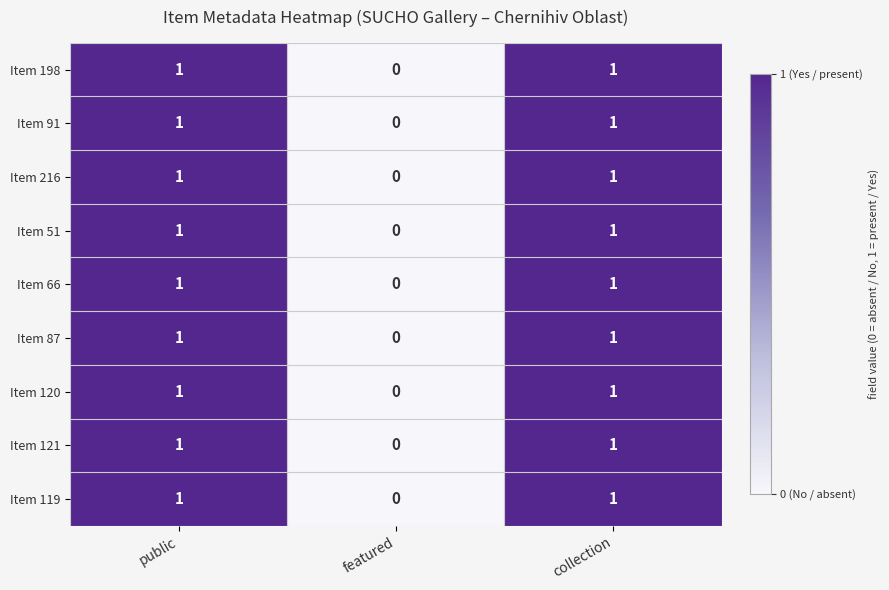

Is the value of Item 198 at featured greater than the value of Item 66 at public?

No